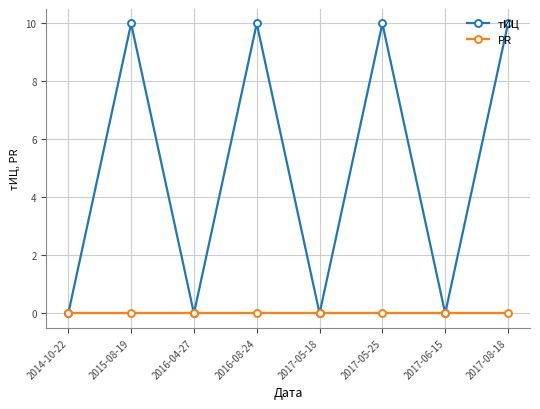

How many lines are shown in the chart?

2